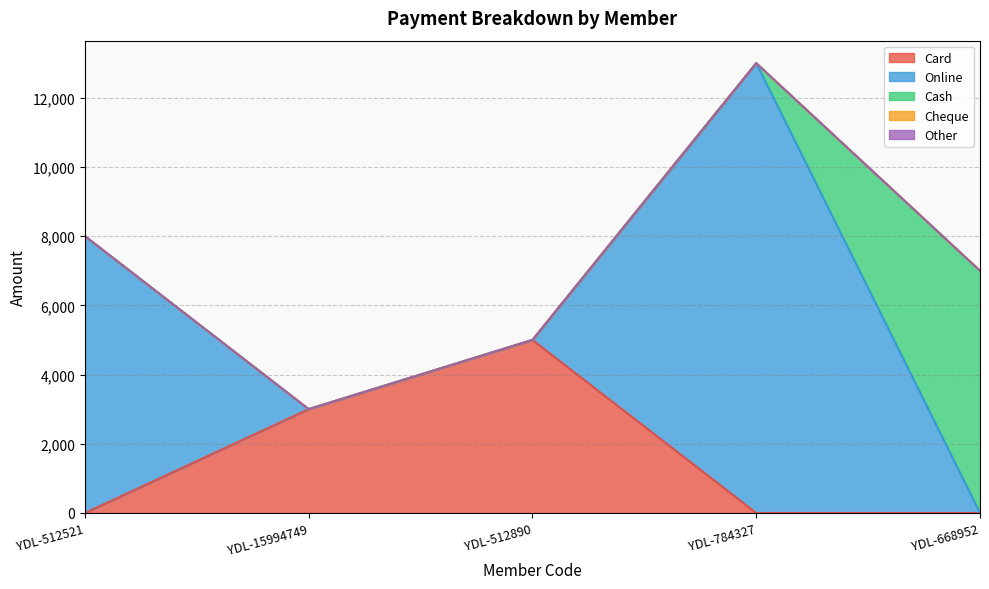

At which category does the chart reach its peak across all series?

YDL-784327